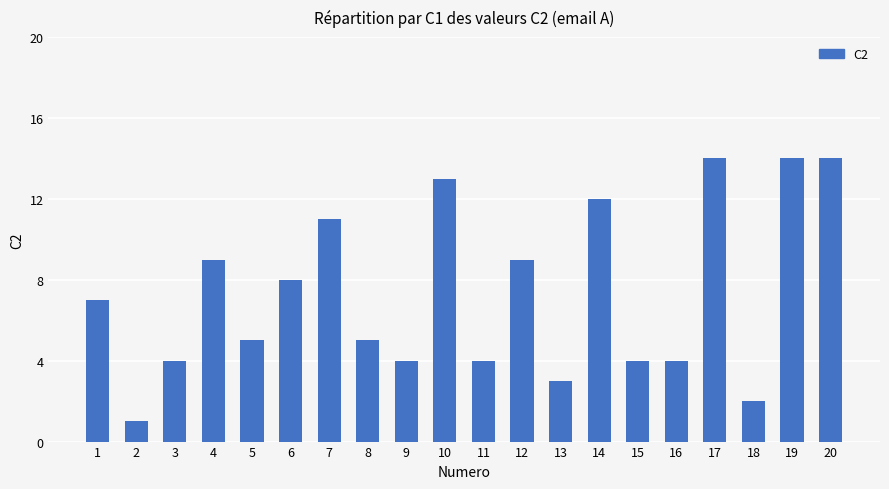

What is the greatest value displayed?

14